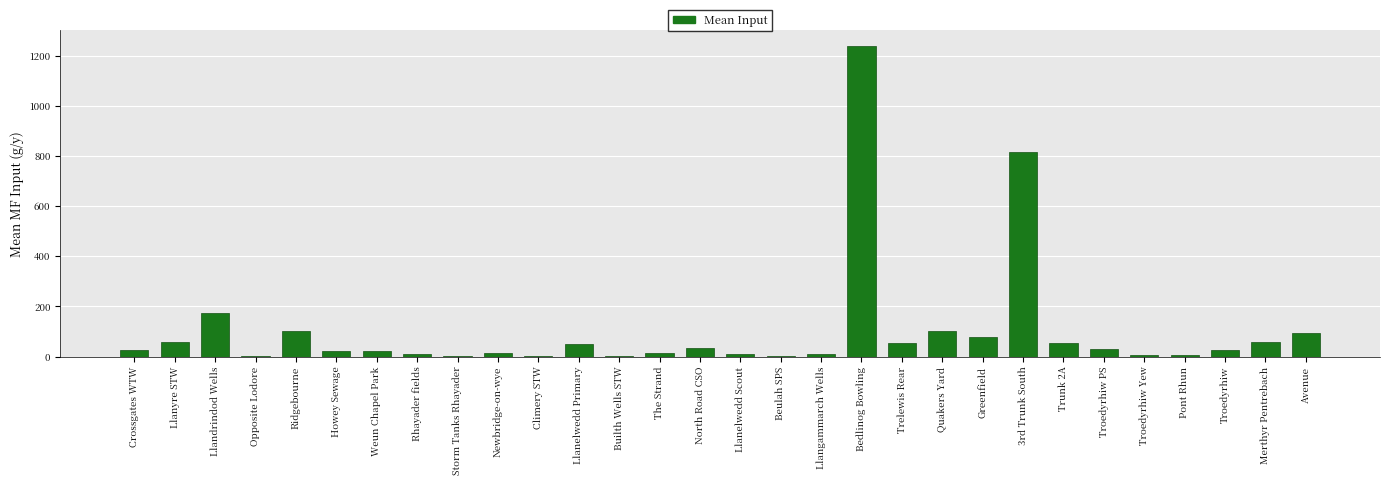

The value at Llandrindod Wells is 174.2. True or false?

True